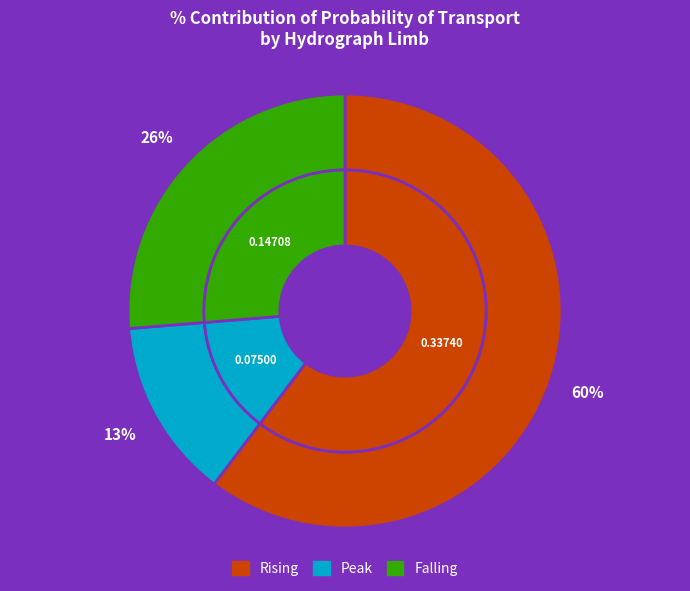

Is it true that rising is 60% of the pie?

True